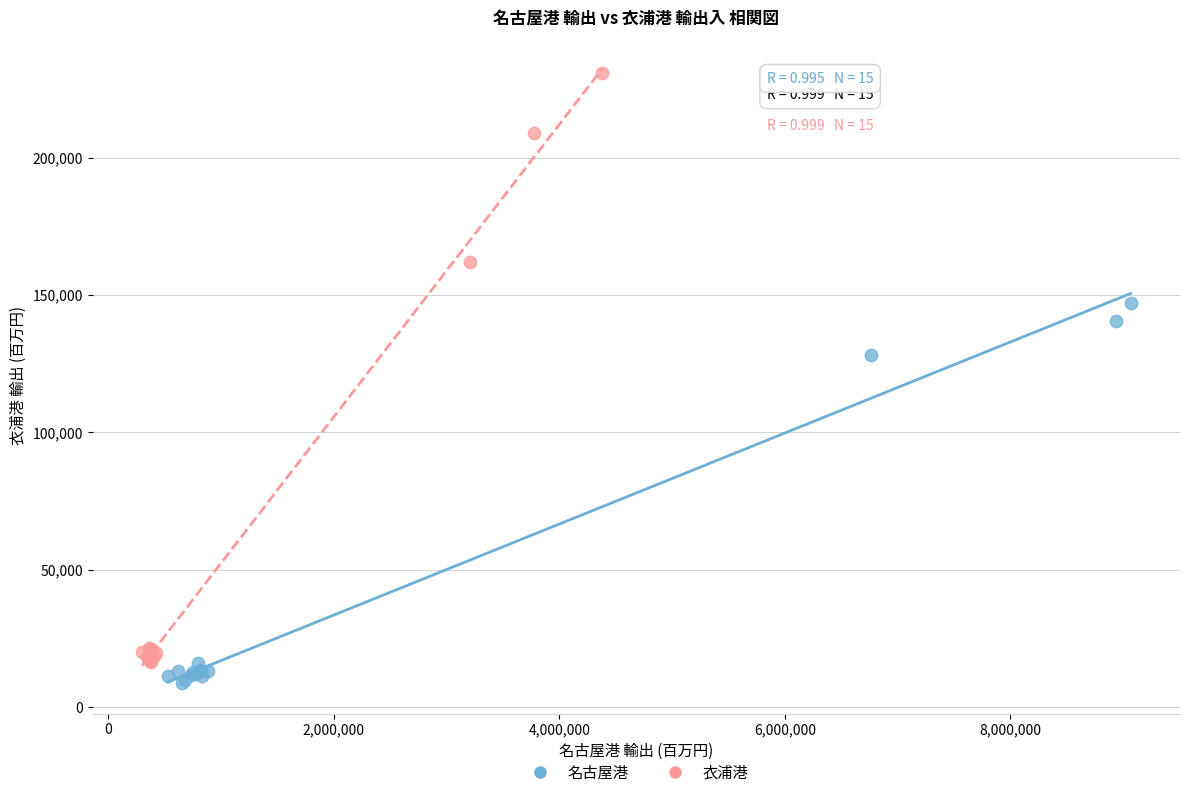

Which series reaches the maximum Y coordinate?

衣浦港